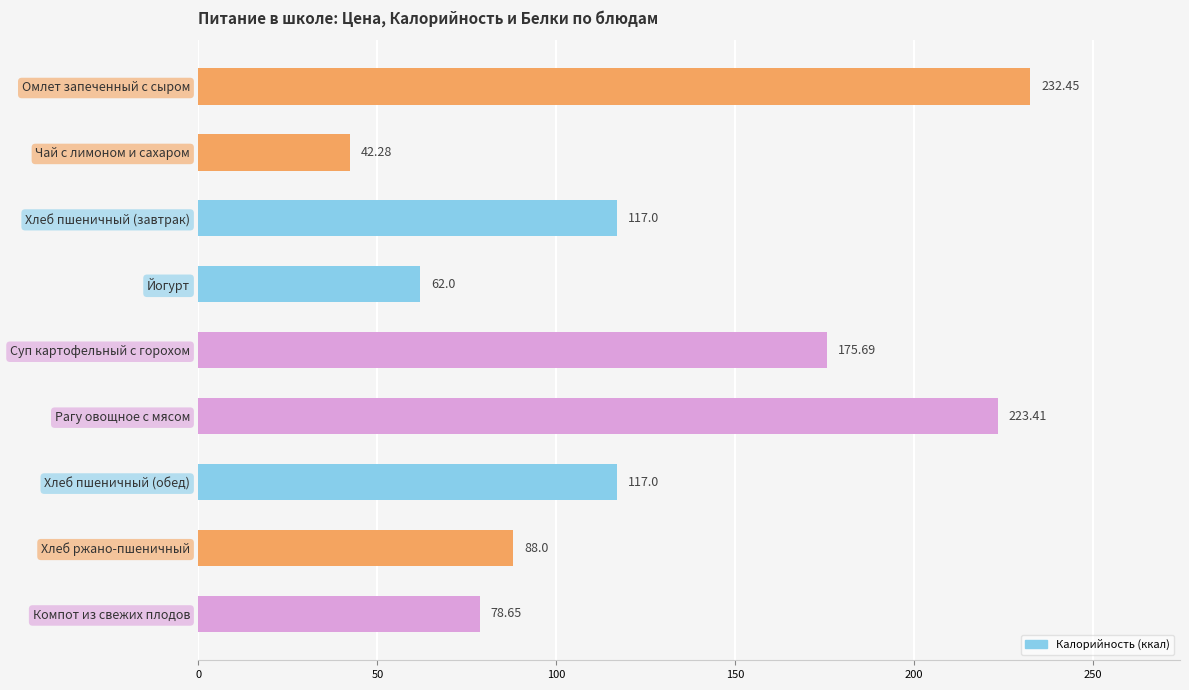

What is the label of the 1st bar from the top?

Омлет запеченный с сыром